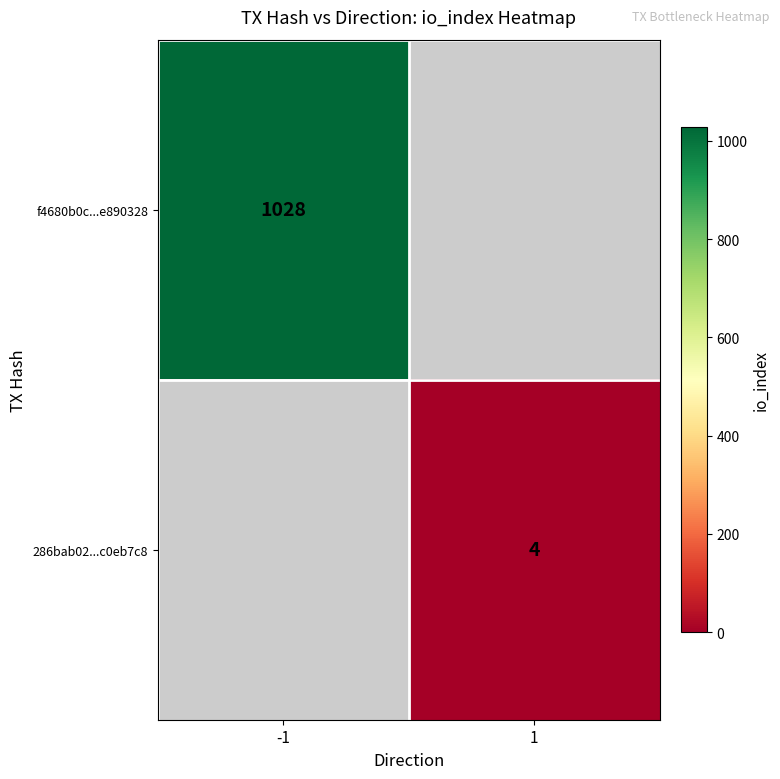

At how many categories does at least one series exceed 453?

1